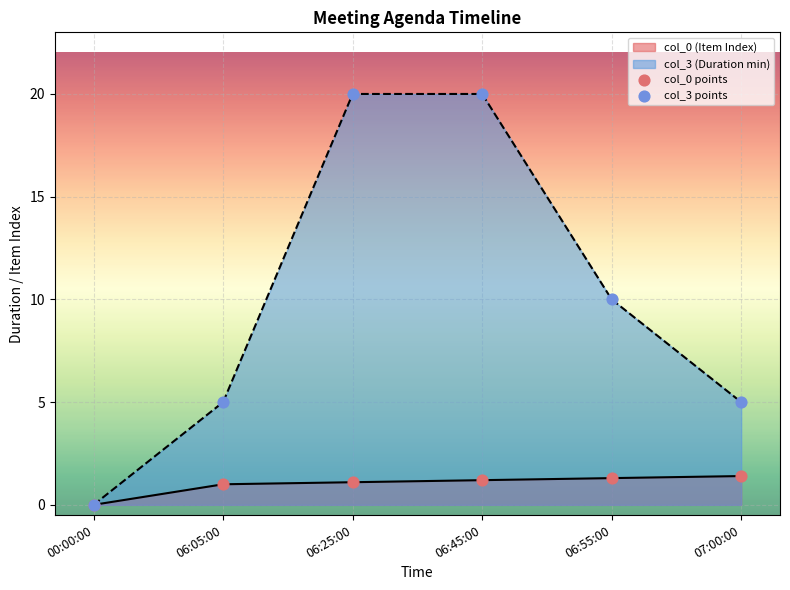

At how many categories does at least one series exceed 0?

5